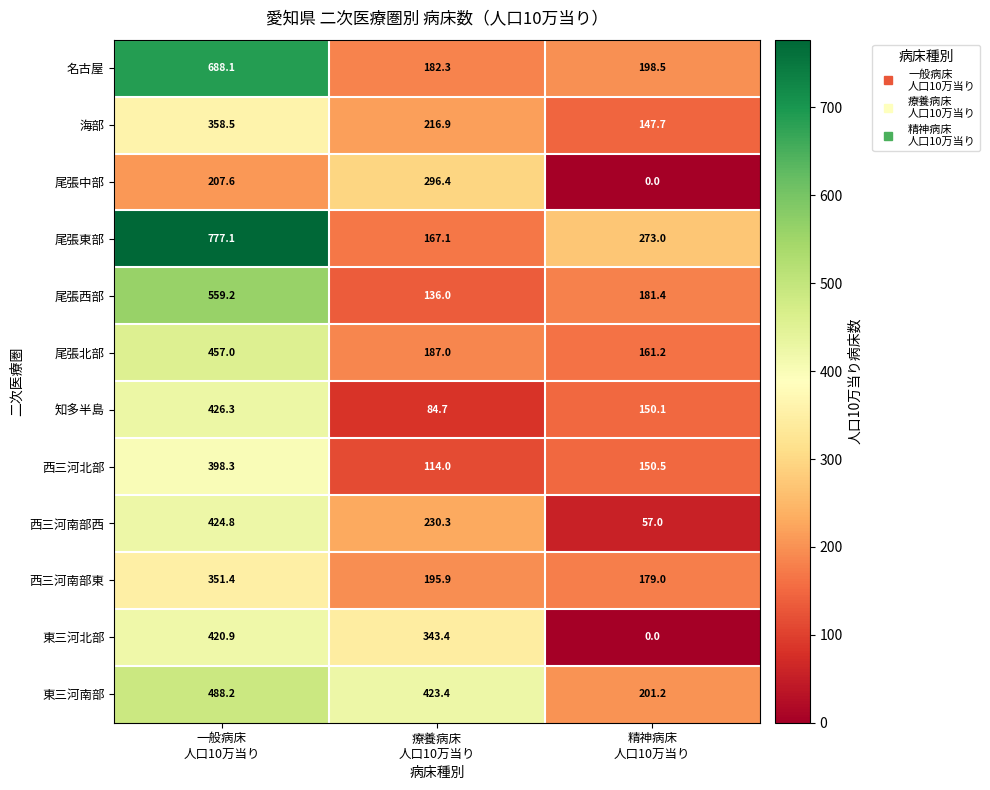

At how many categories does at least one series exceed 396?

2